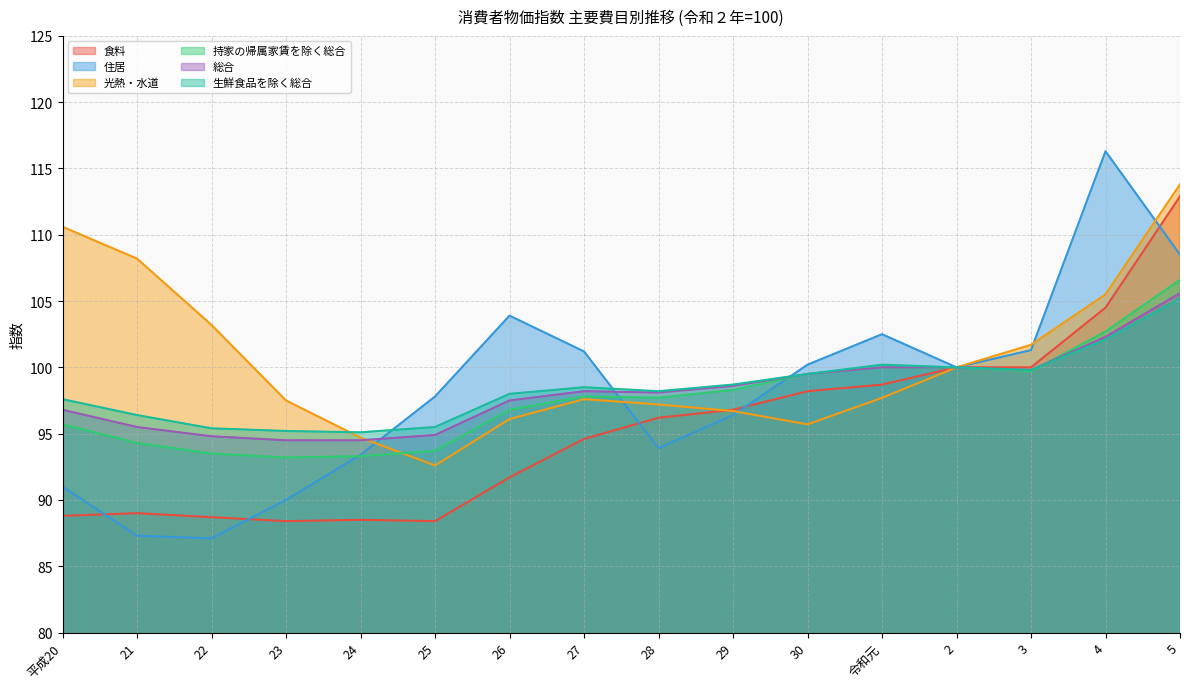

What is the label of the 6th point from the right?

30